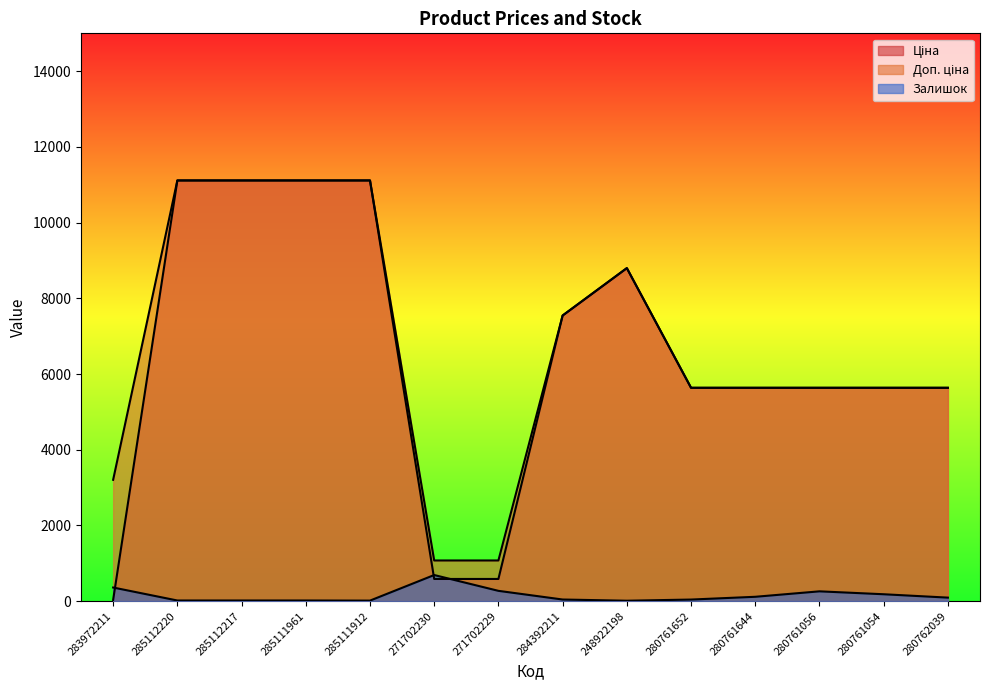

What is the total value across all series at 285111961?

22244.2